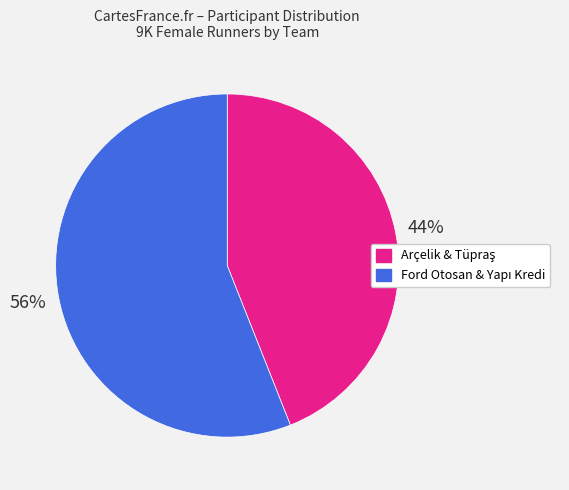

Does any single category account for the majority?

Yes